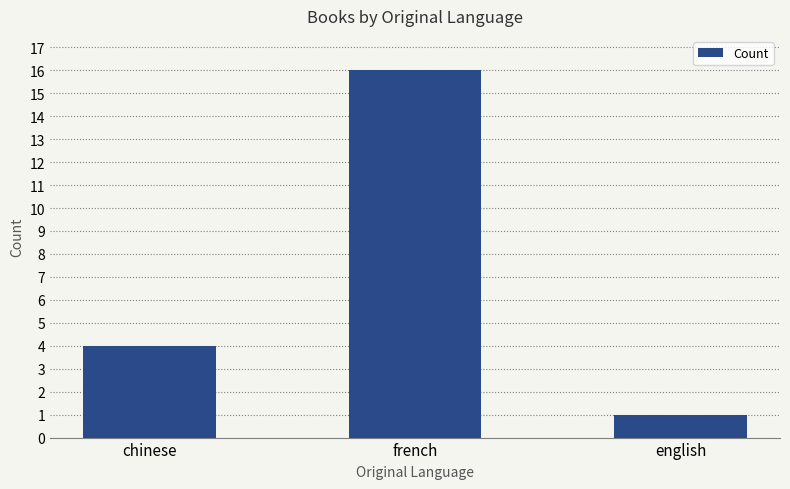

How many values are below 4?

1